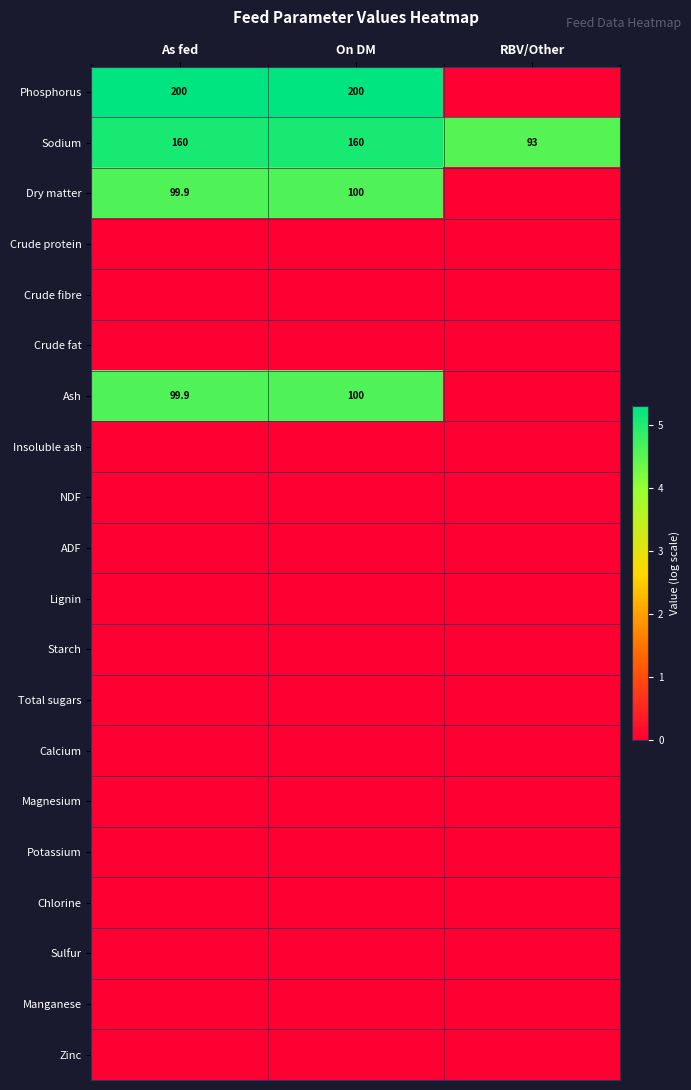

At which label is row_0 closest to 2?

RBV/Other